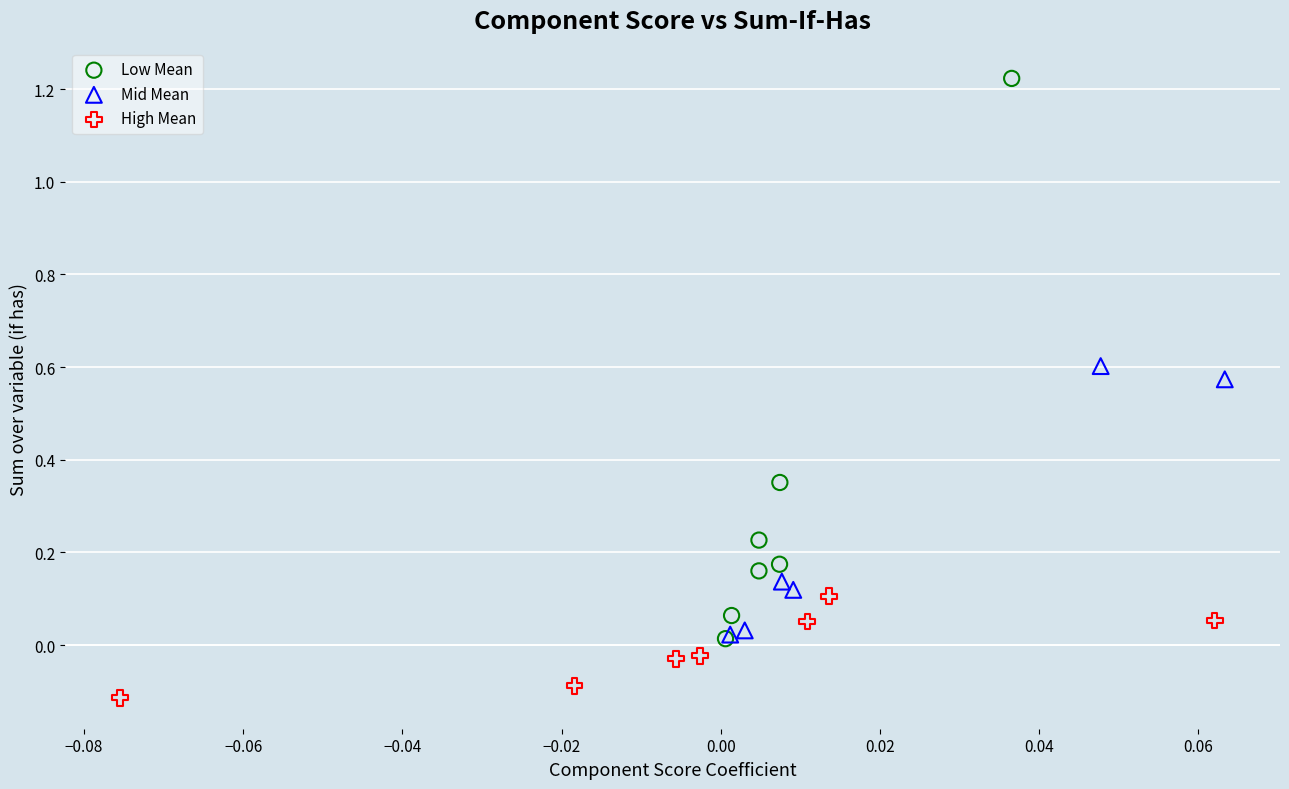

Which series has the widest spread of Y values?

Low Mean